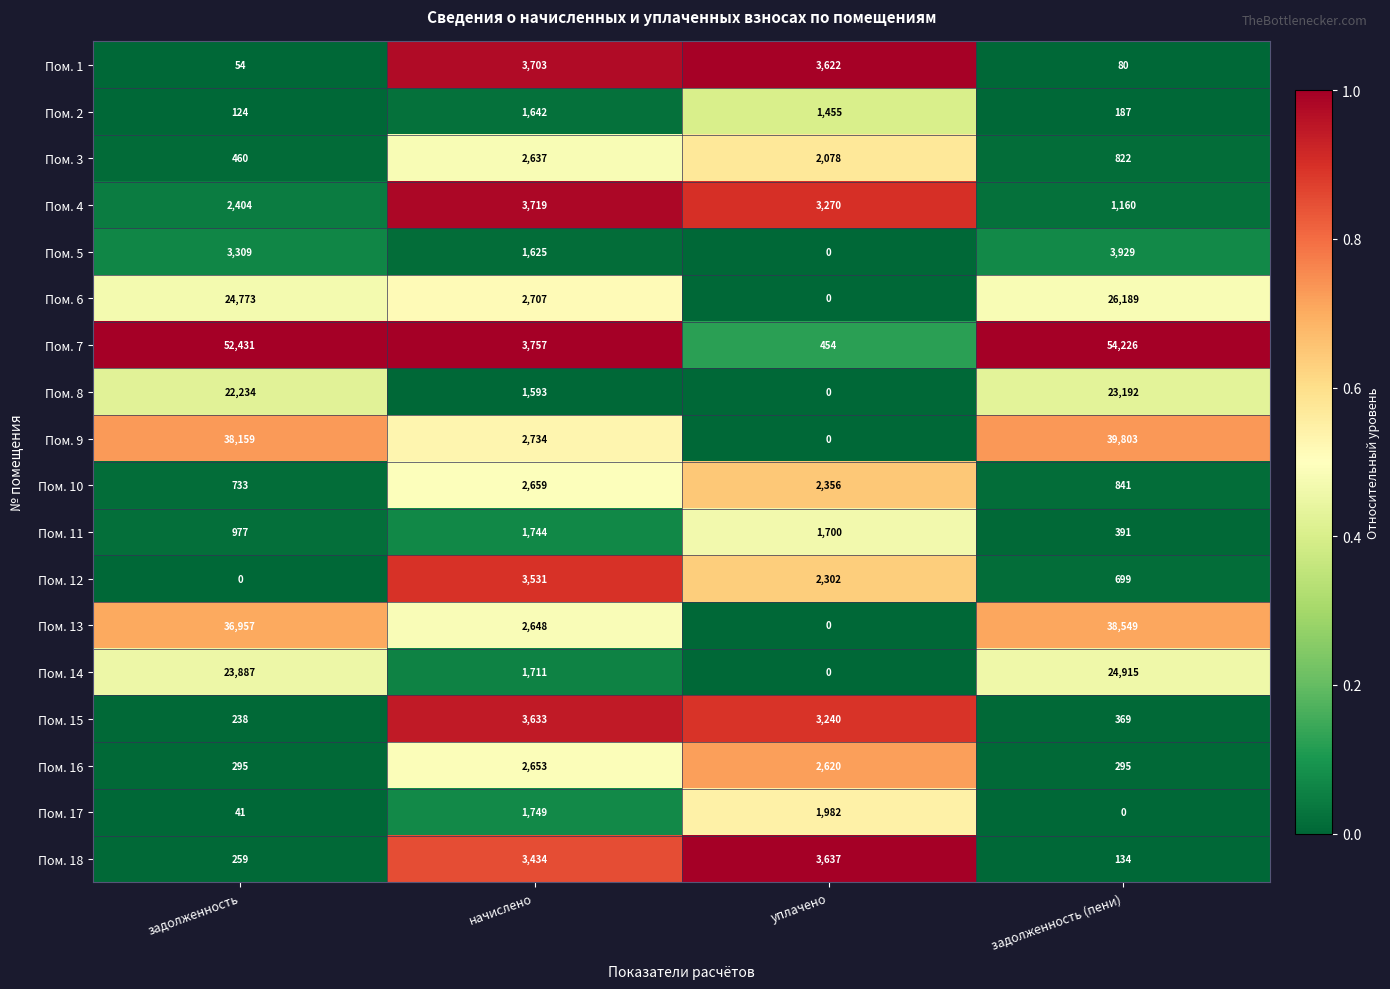

What is the sum of the Пом. 16 values at задолженность and задолженность (пени)?

590